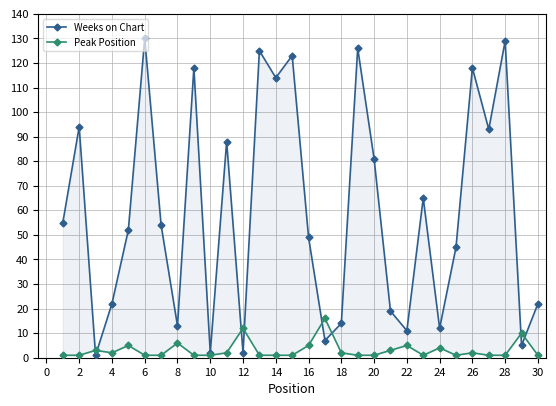

What is the sum of all Weeks on Chart values?

1789